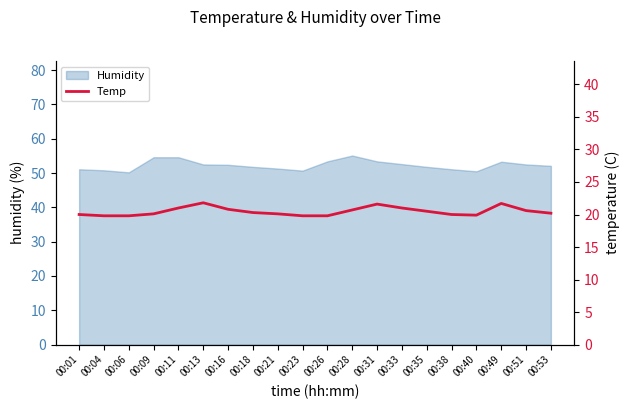

The Humidity series shows 51.3 at 00:21. True or false?

True